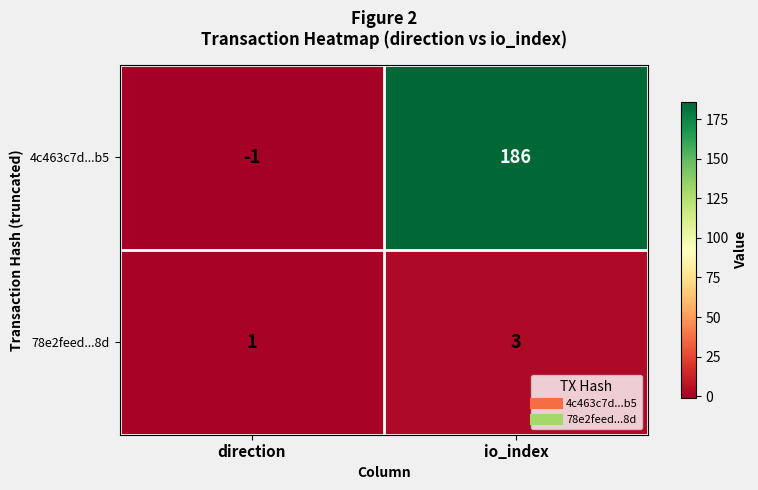

Reading left to right, extract all data points from this chart.

4c463c7d...b5: -1	186
78e2feed...8d: 1	3